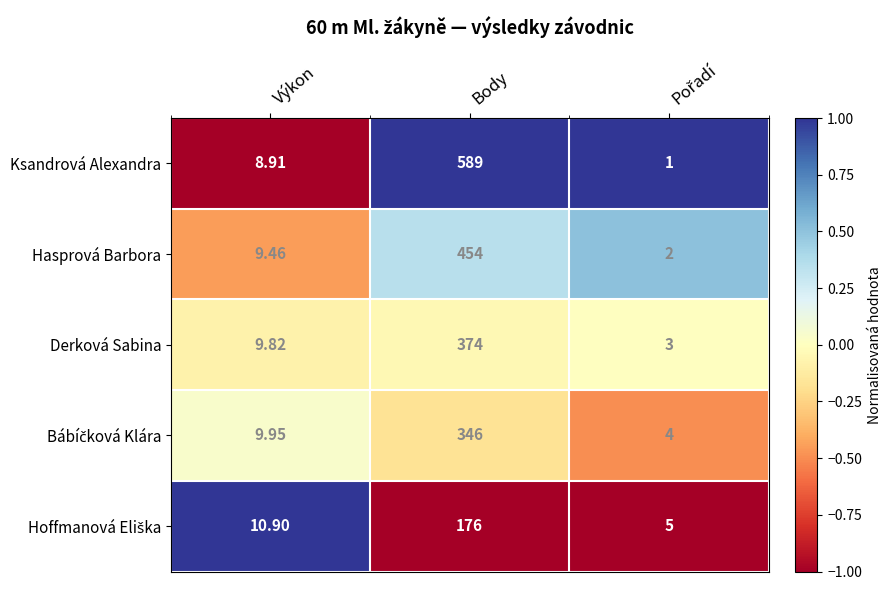

Which series has the largest range (max minus min)?

Ksandrová Alexandra